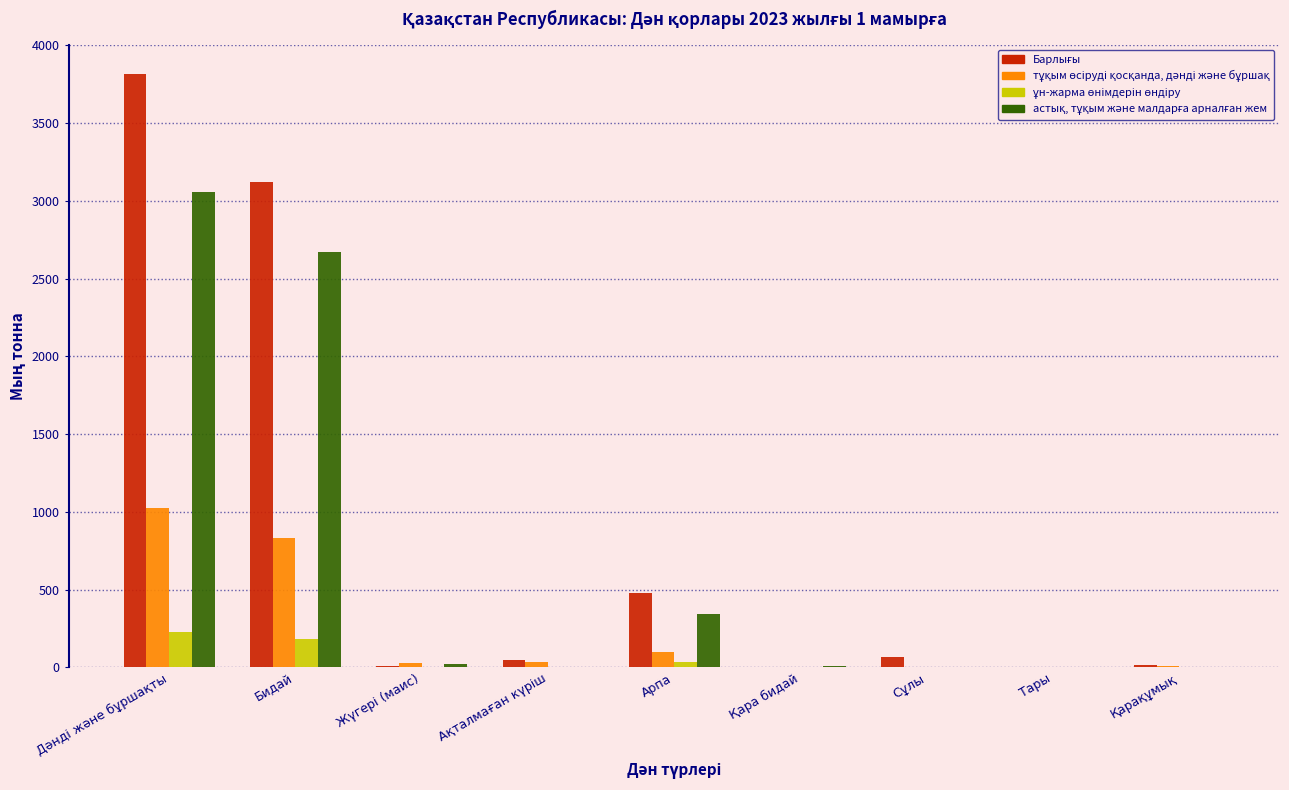

What is the maximum value shown in the chart?

3813.7